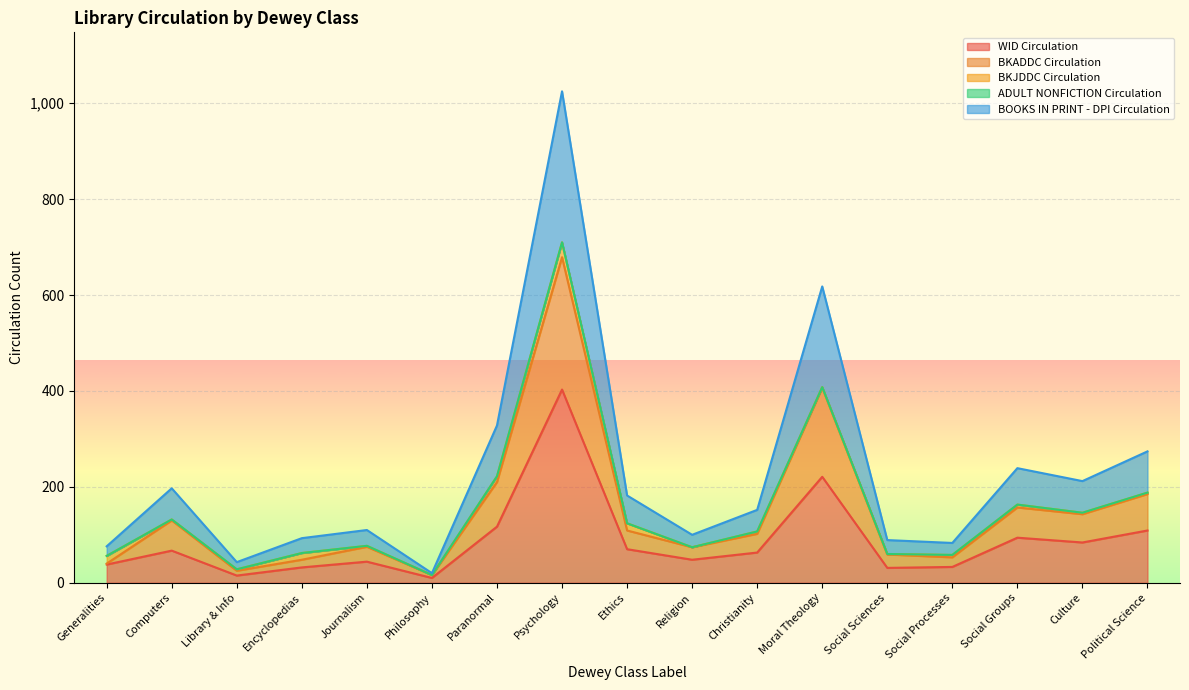

True or false: WID Circulation has more than 0 points higher than both neighbors.

True